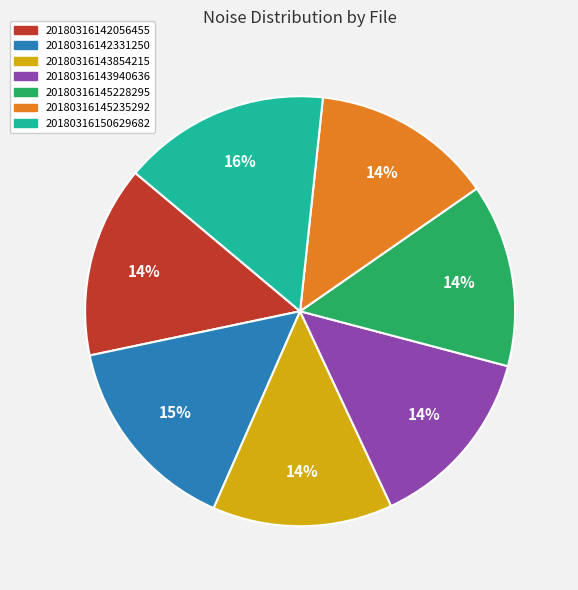

To the nearest percent, what is the difference between the largest and smallest slice percentages?

2%